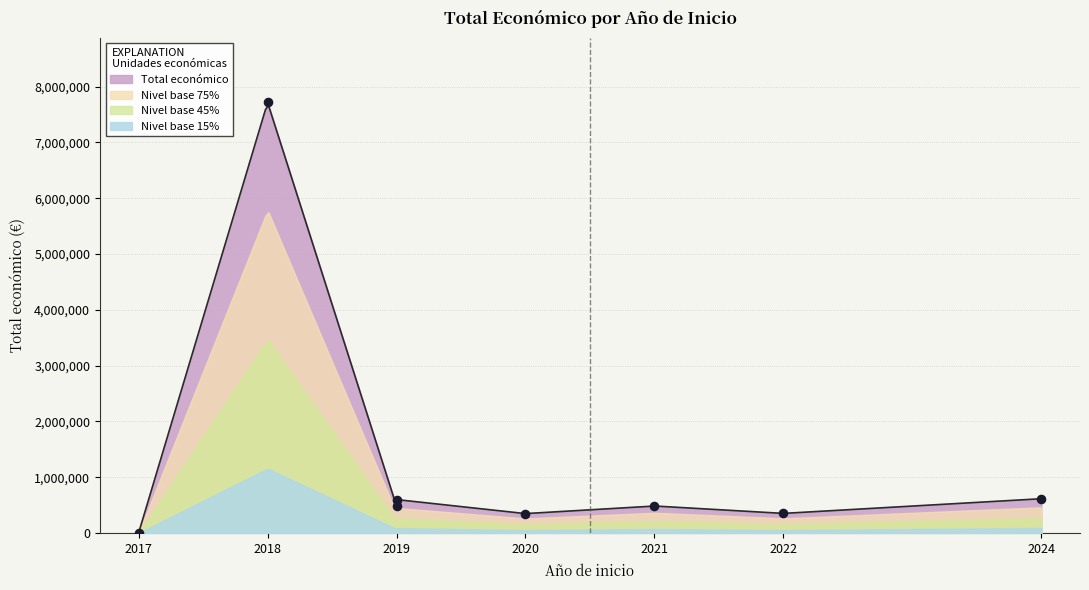

What is the change in value from 2022 to 2019?

+247636